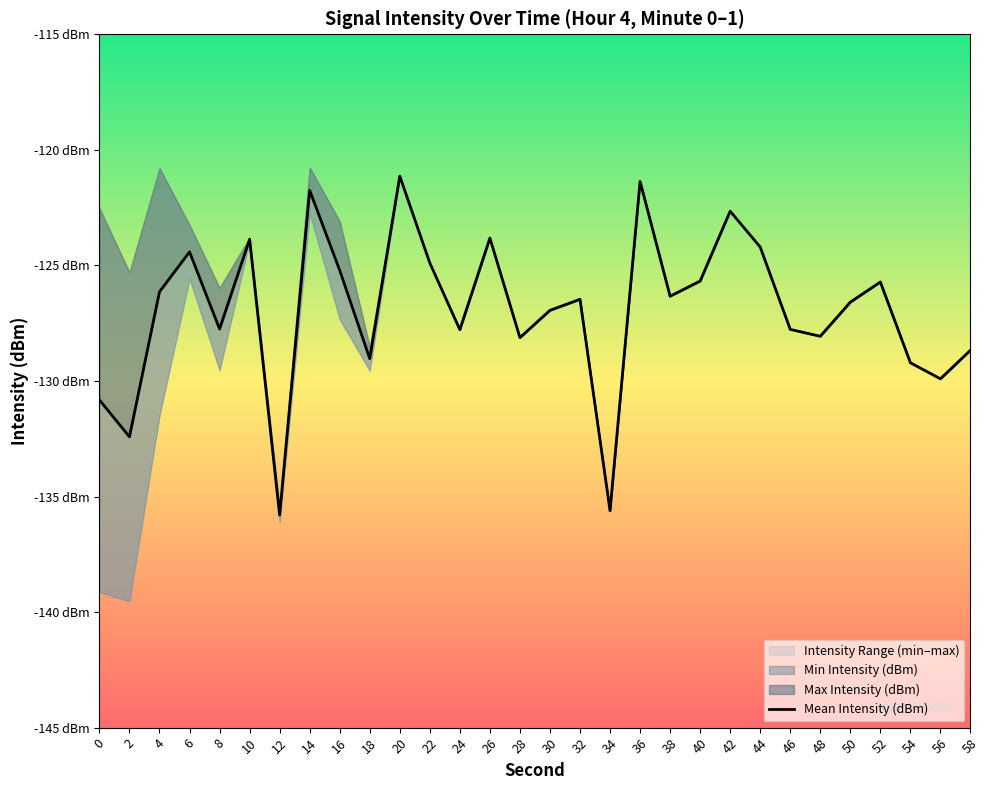

At which label is the value closest to -128?

48